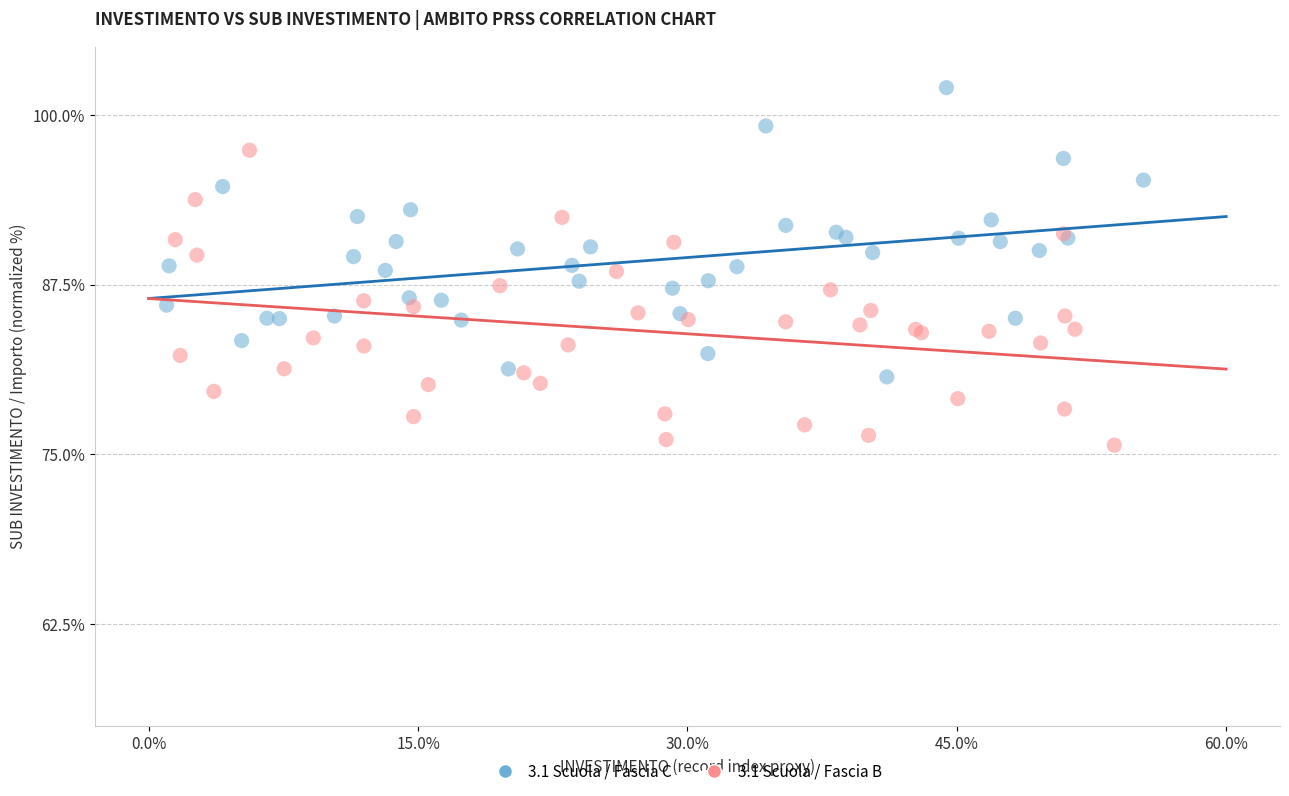

What are all the series names shown in the legend?

3.1 Scuola / Fascia C, 3.1 Scuola / Fascia B